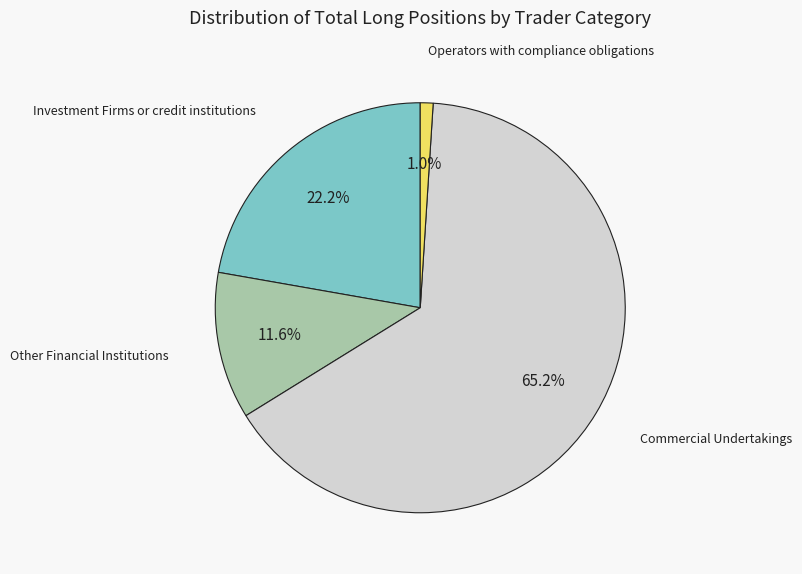

What percentage do Other Financial Institutions and Operators with compliance obligations together represent?

12.6%